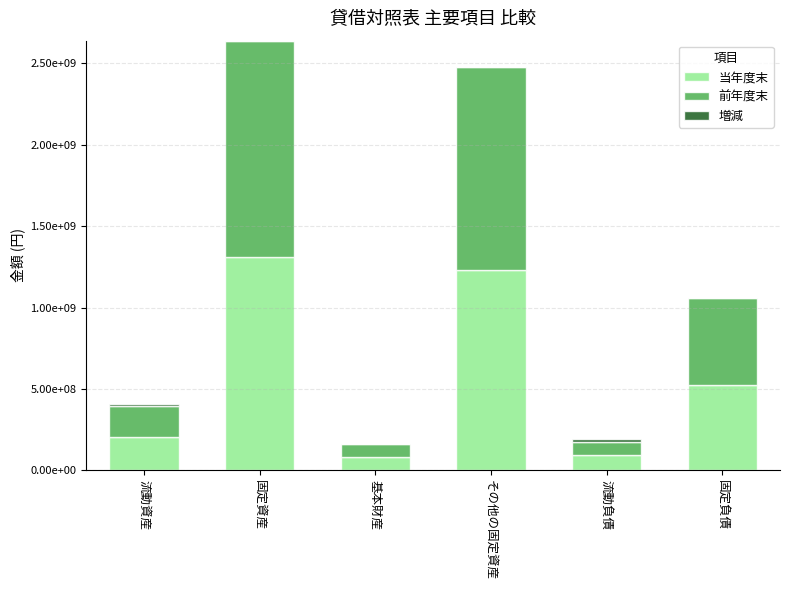

Which series changed the most between 基本財産 and 流動負債?

当年度末